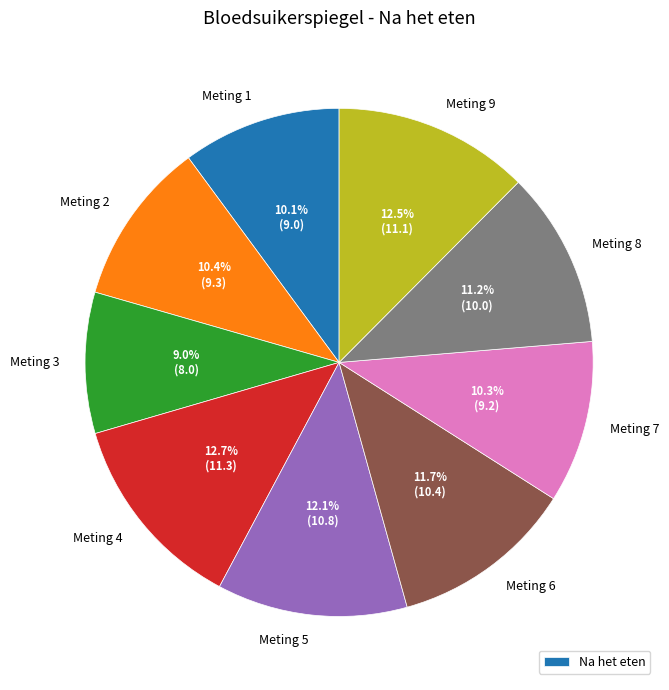

Is there a majority slice in this chart?

No